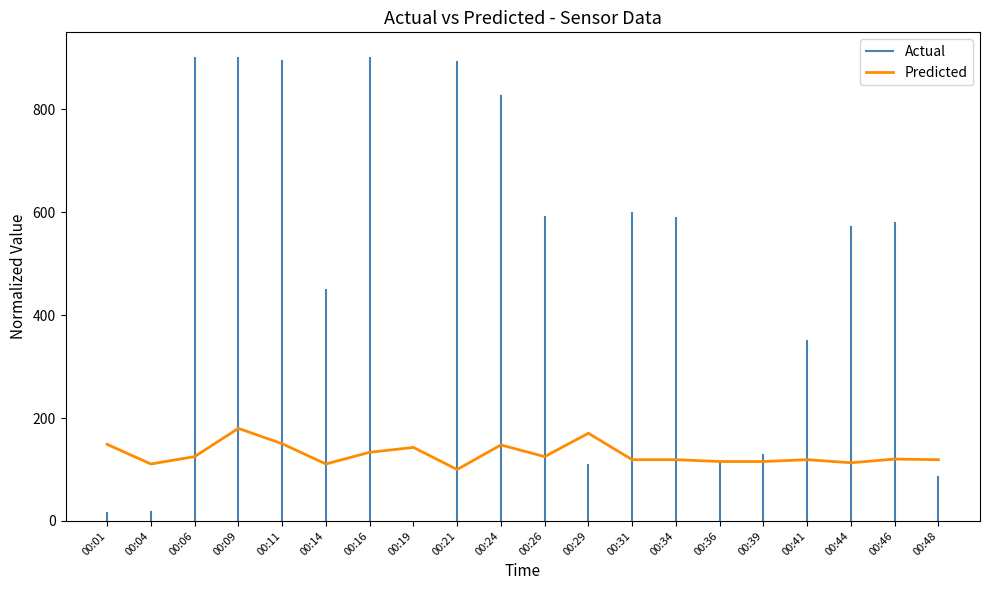

True or false: the data shows 150.1 at 00:11.

True